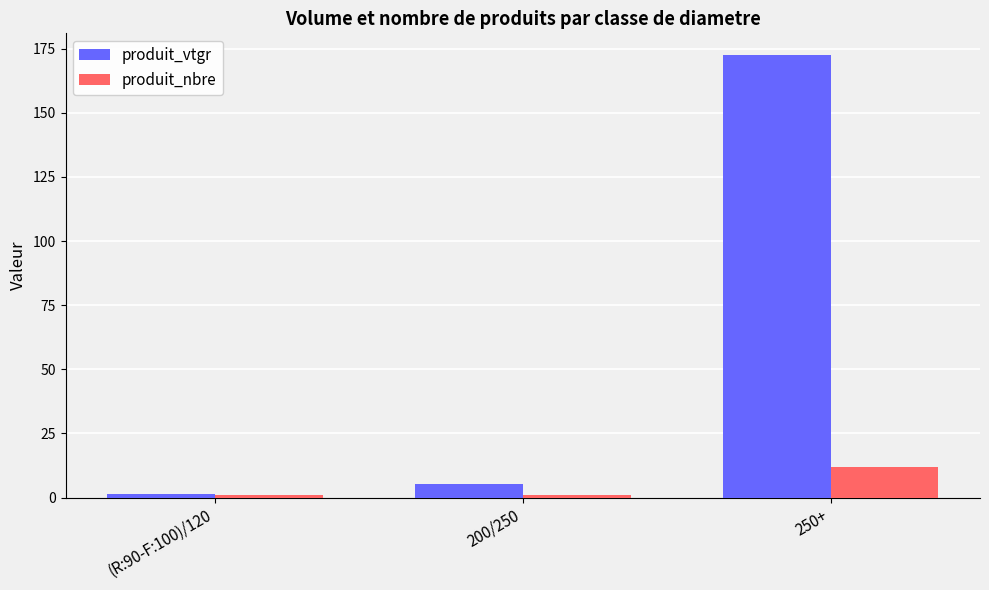

Which series has the largest range (max minus min)?

produit_vtgr